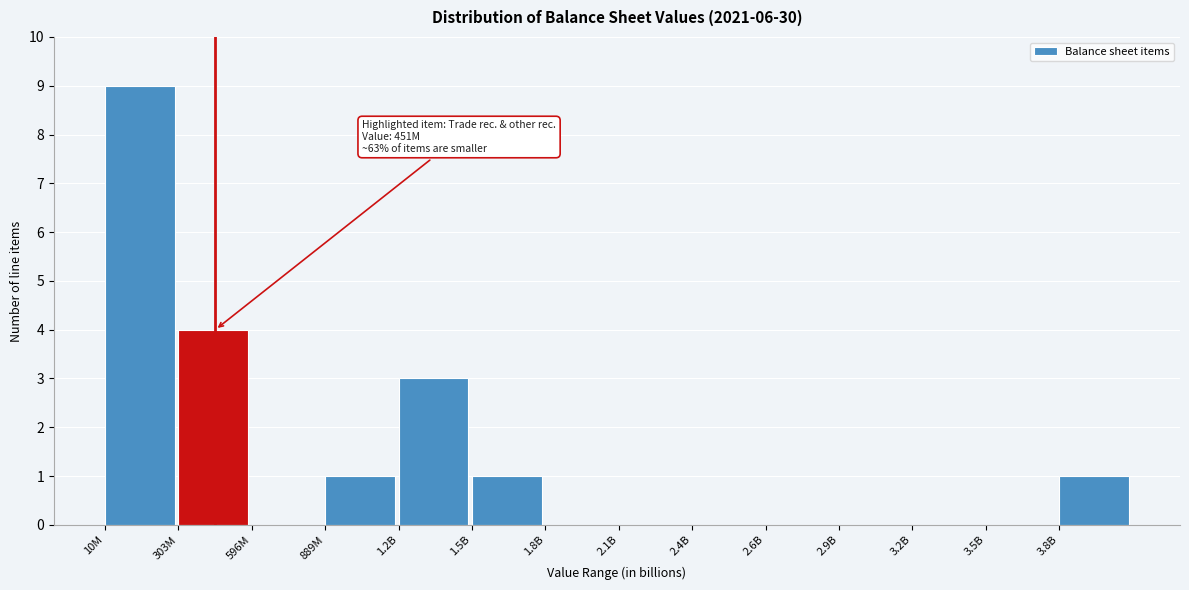

Reading right to left, extract all data points from this chart.

3.8B=1	3.5B=0	3.2B=0	2.9B=0	2.6B=0	2.4B=0	2.1B=0	1.8B=0	1.5B=1	1.2B=3	889M=1	596M=0	303M=4	10M=9